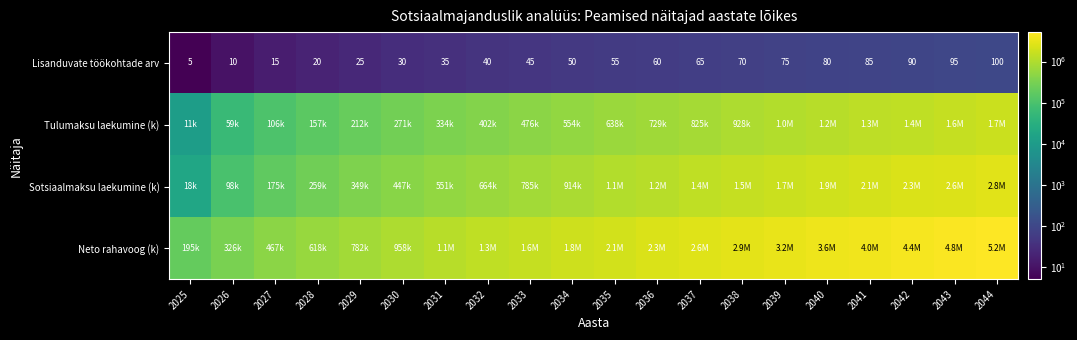

The value of Lisanduvate töökohtade arv at 2033 is 45.0. True or false?

True